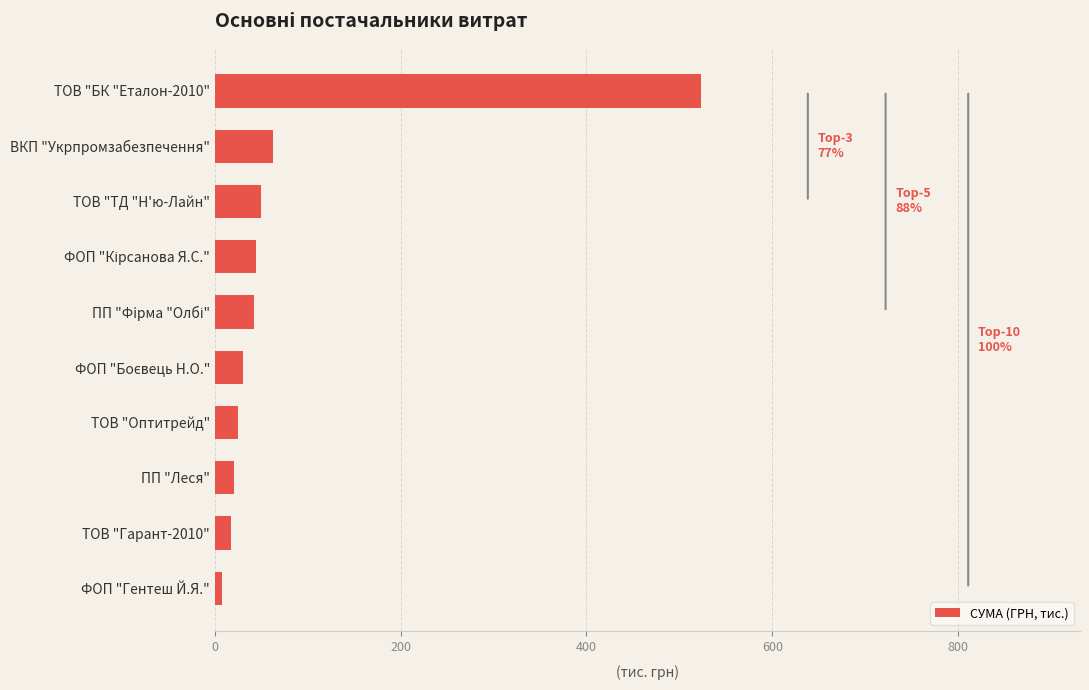

What is the difference between the maximum and second lowest values?

505.8